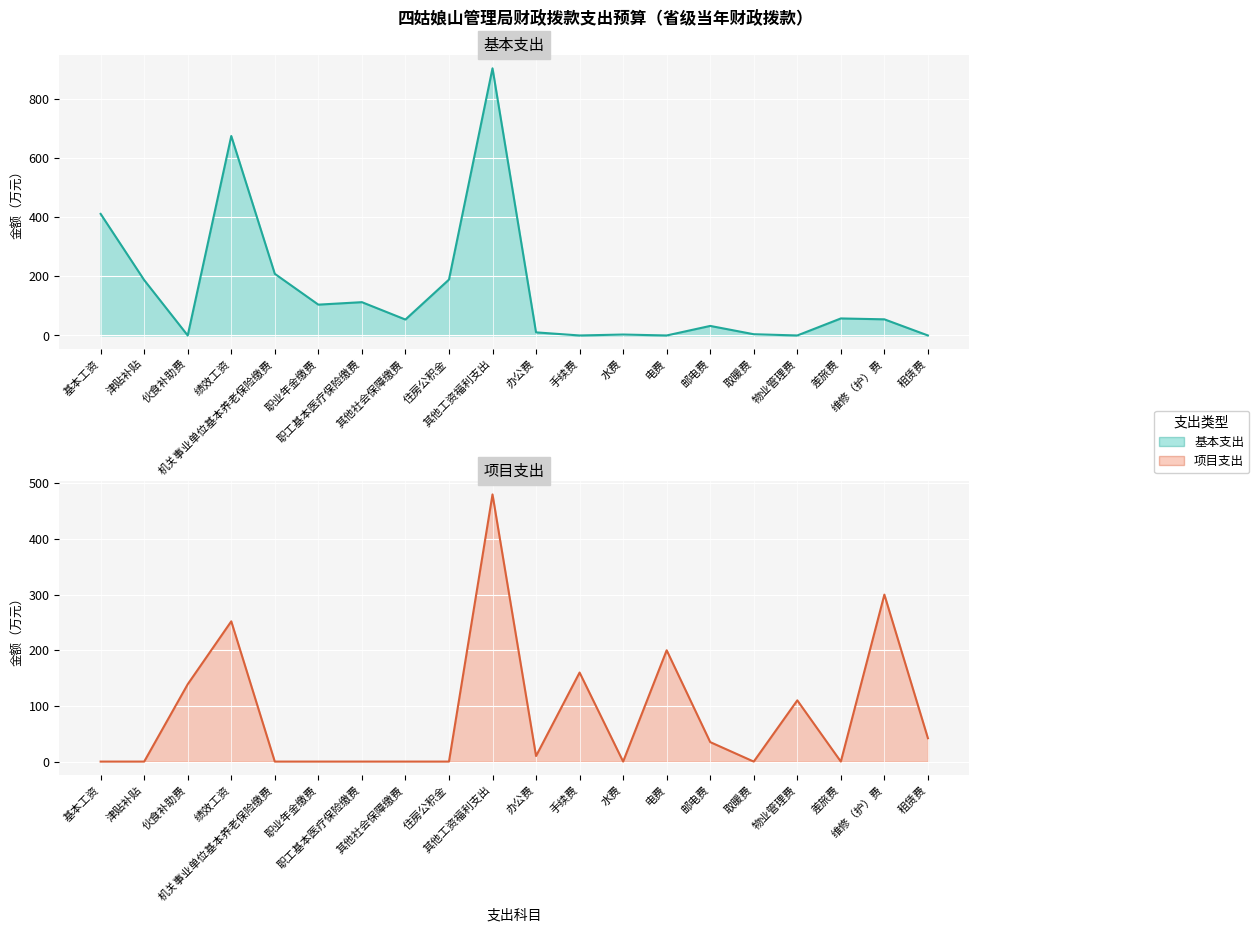

What value does the 基本支出 (median) series have at 邮电费?

32.3